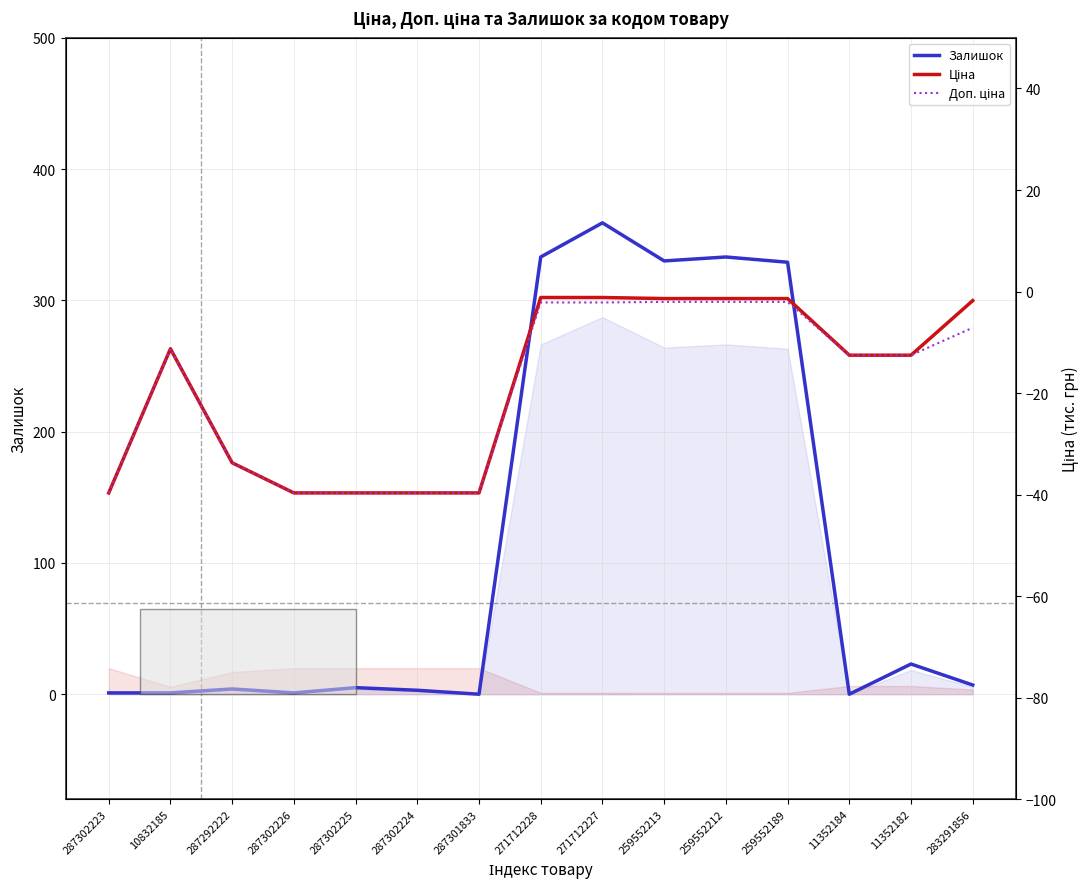

True or false: Залишок and Ціна cross at least once.

False